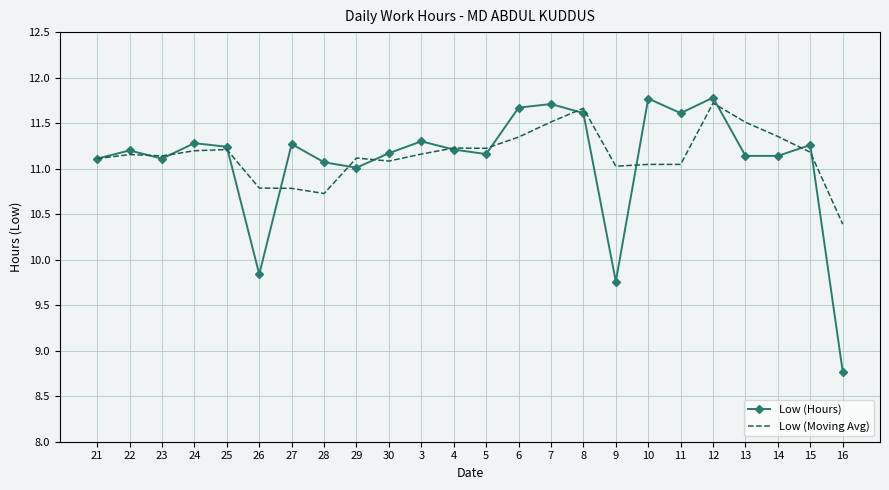

What is the greatest value displayed?

11.8